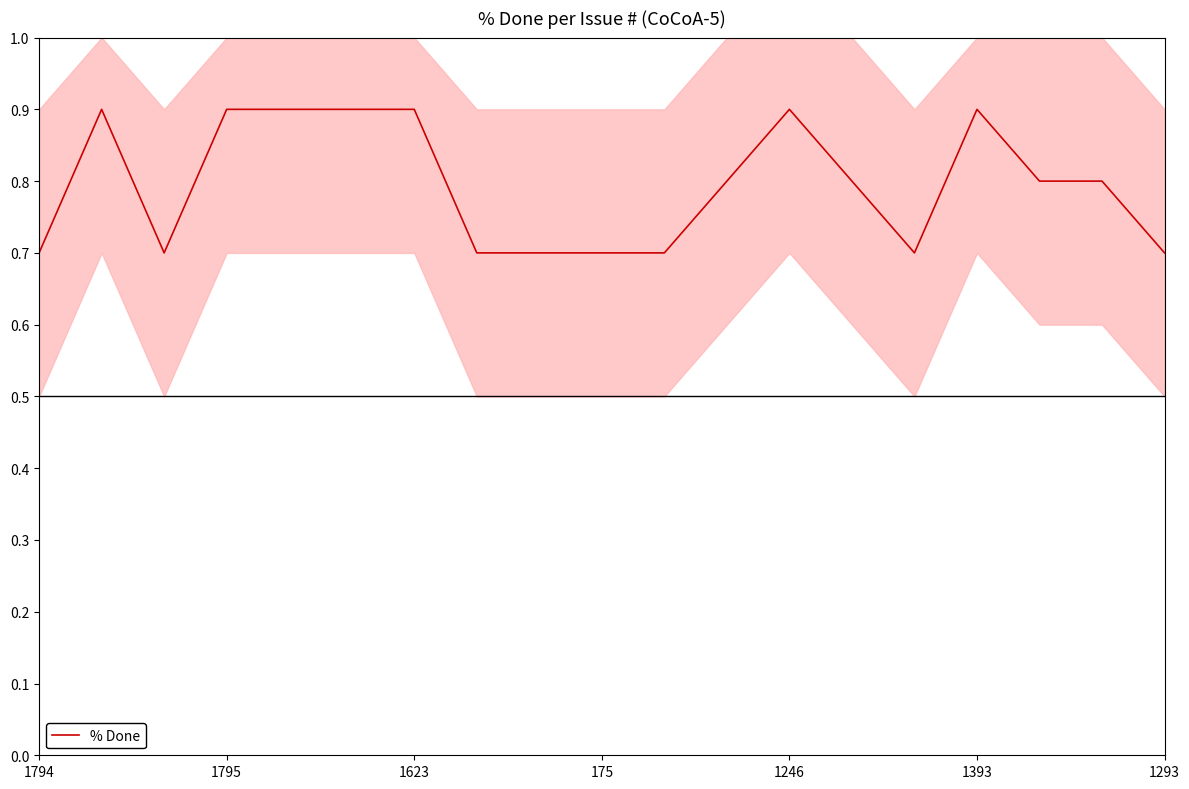

The value of % Done at 1623 is 0.9. True or false?

True